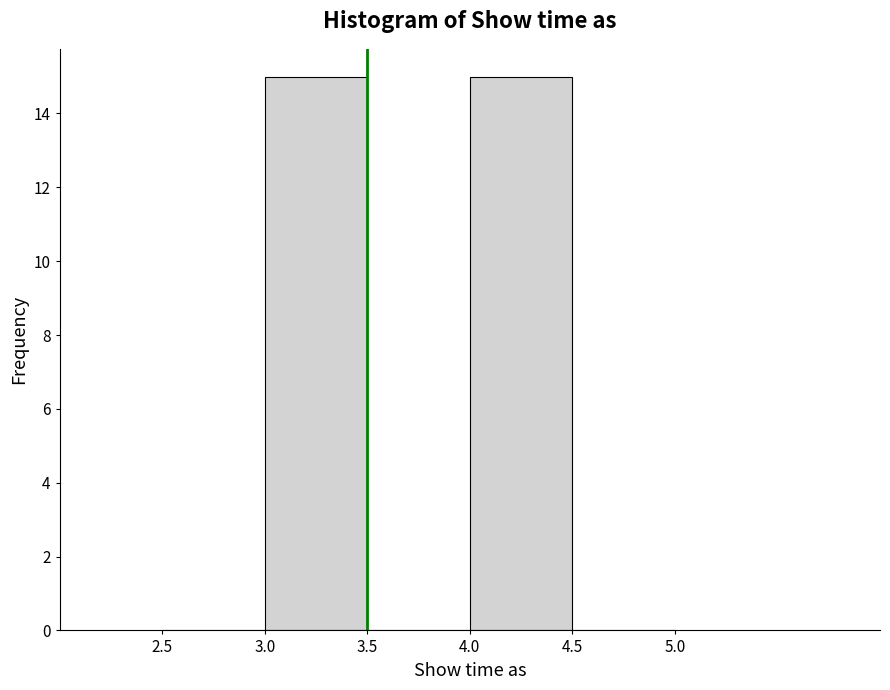

Reading left to right, list every bar in this chart as the range it spans on the x-axis followed by its height. The values are not printed on the chart, so give them approximately, as read against the axis.

2.5 to 3.0: 0
3.0 to 3.5: 15
3.5 to 4.0: 0
4.0 to 4.5: 15
4.5 to 5.0: 0